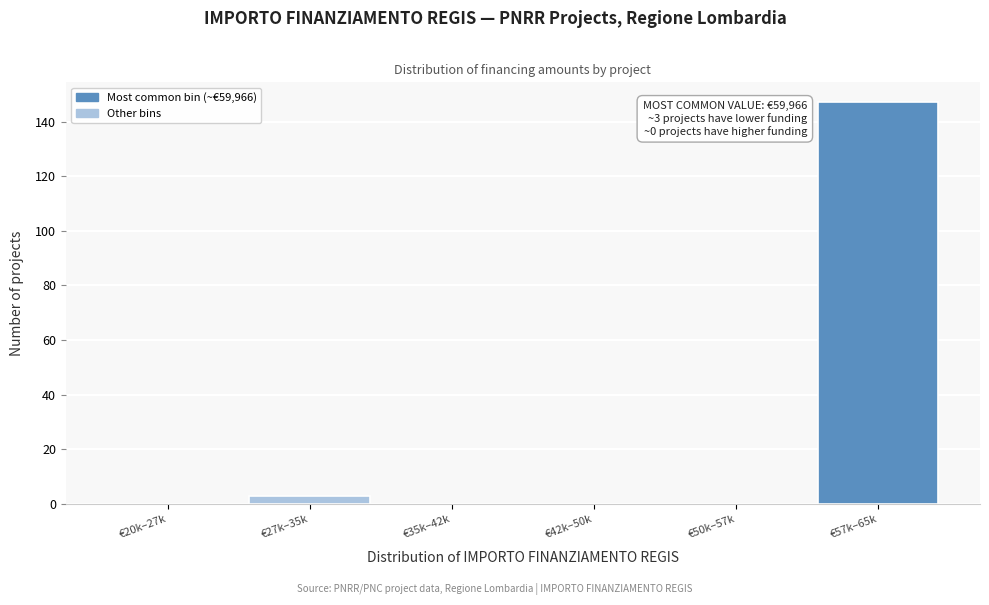

Reading left to right, what are all the values shown in this chart?

€20k–27k=0	€27k–35k=3	€35k–42k=0	€42k–50k=0	€50k–57k=0	€57k–65k=147